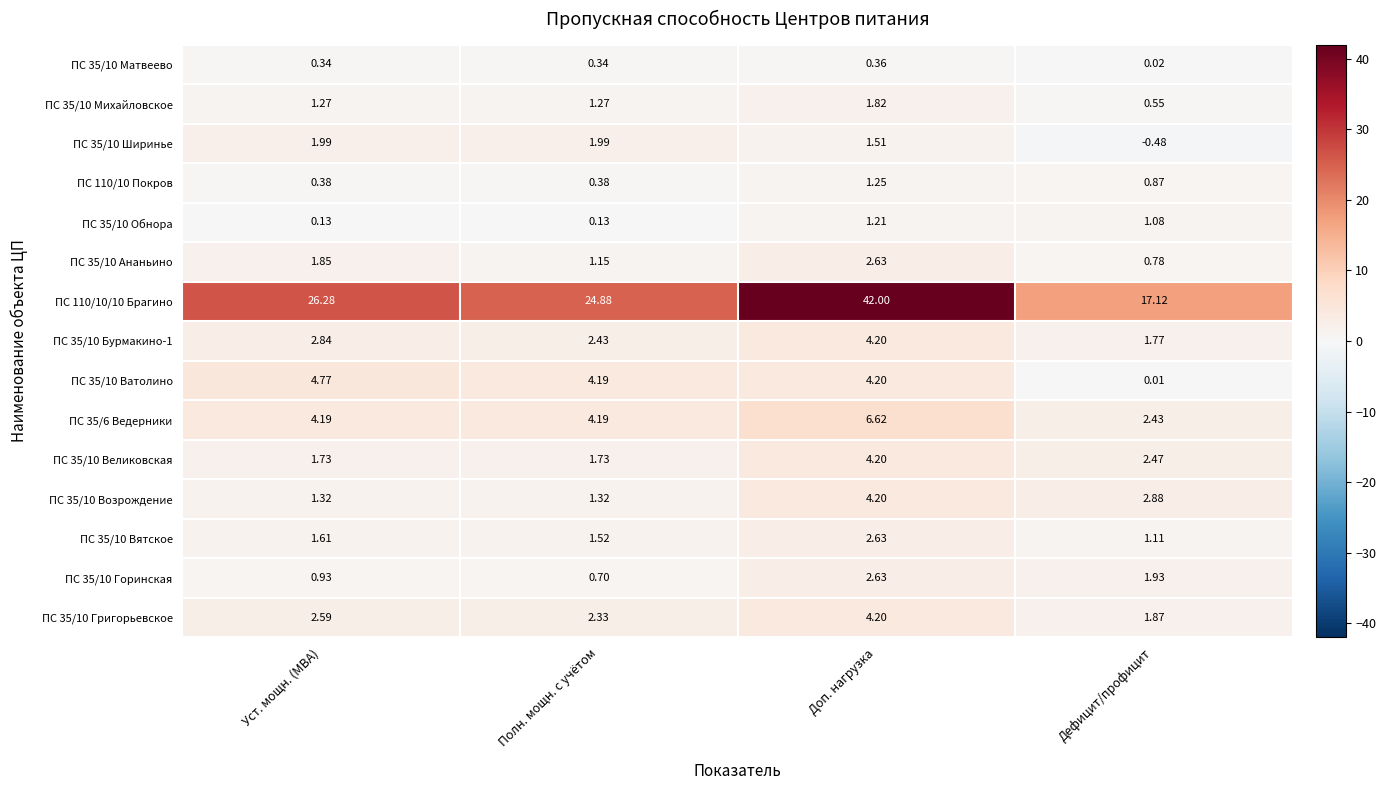

List the labels in order of ПС 110/10/10 Брагино value, smallest first.

Дефицит/профицит, Полн. мощн. с учётом, Уст. мощн. (МВА), Доп. нагрузка